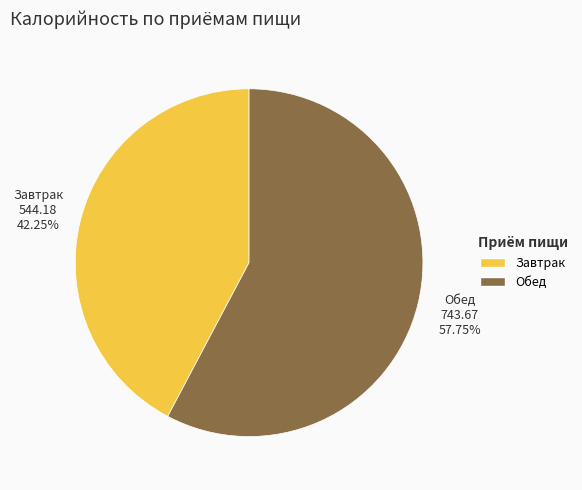

Is there any slice that represents more than half of the pie?

Yes